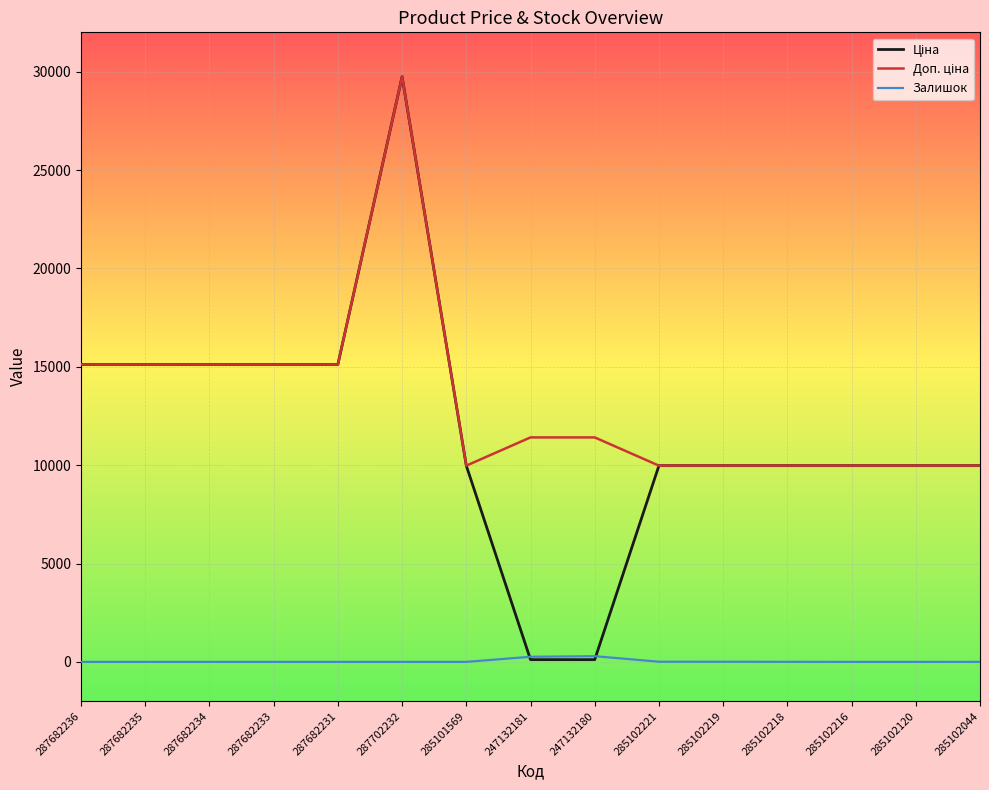

At which category is the sum across all series the highest?

287702232